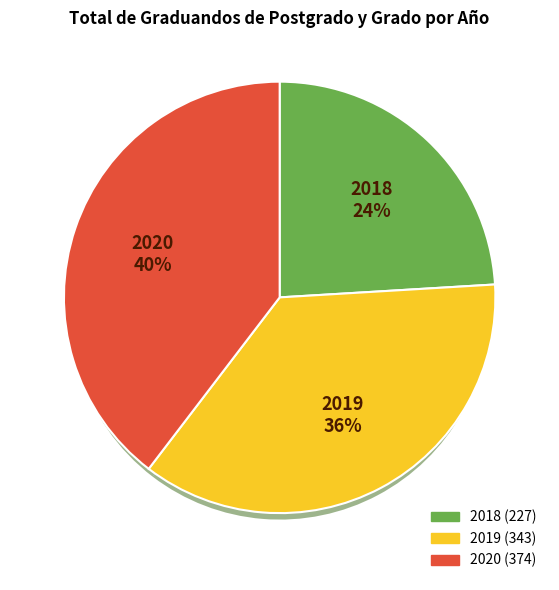

Which slice is the smallest?

2018